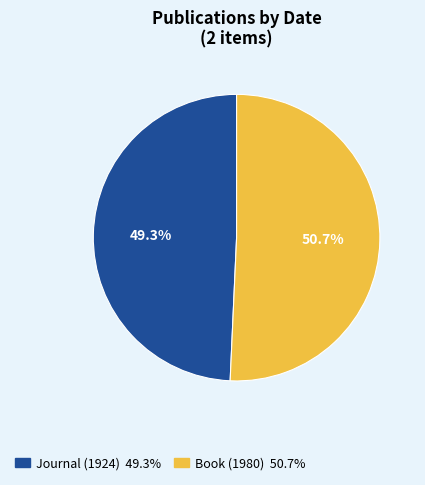

To the nearest percent, what is the combined percentage of Book (1980) and Journal (1924)?

100%